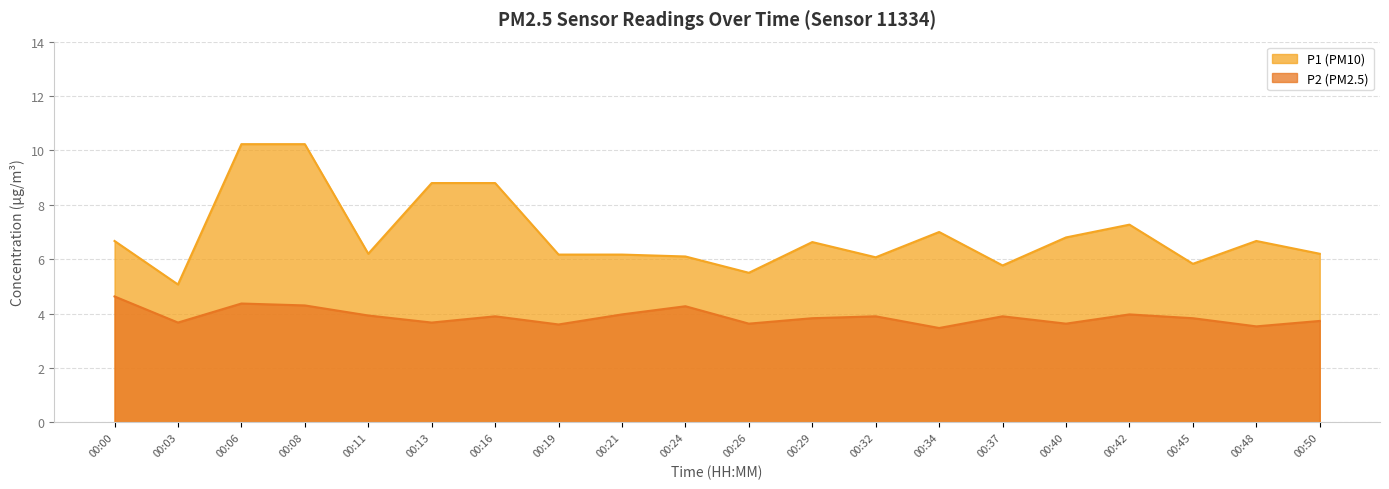

What is the sum of all P2 values?

77.7